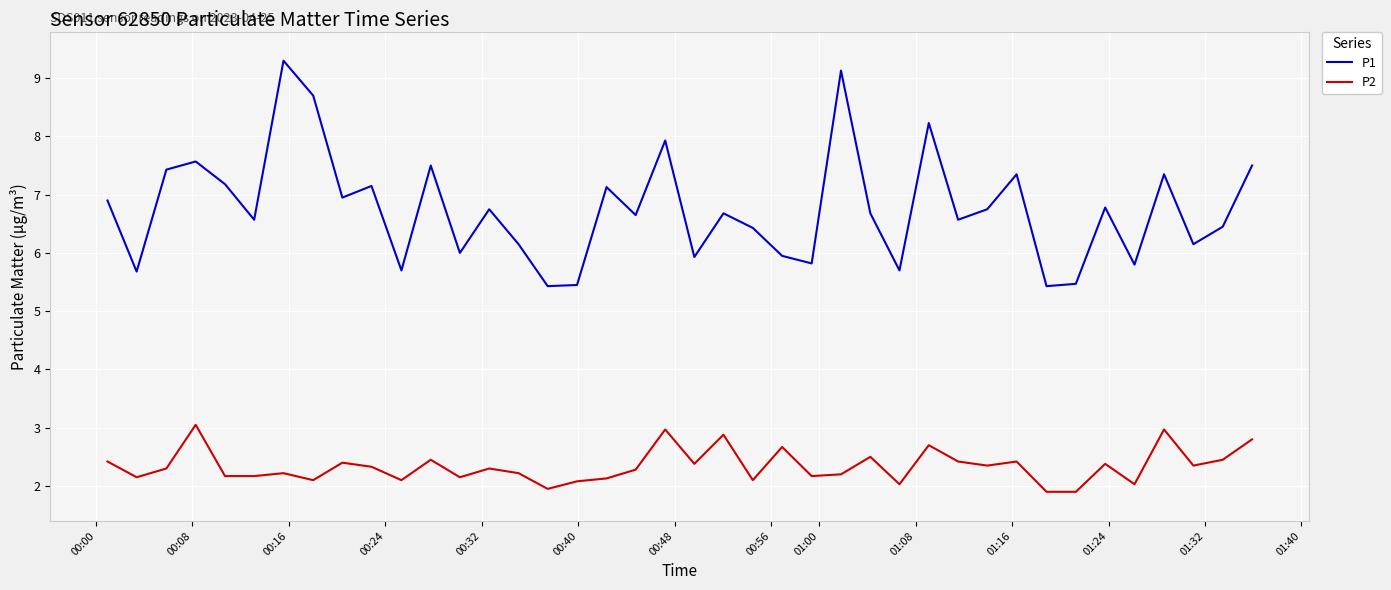

Which series has the largest range (max minus min)?

P1